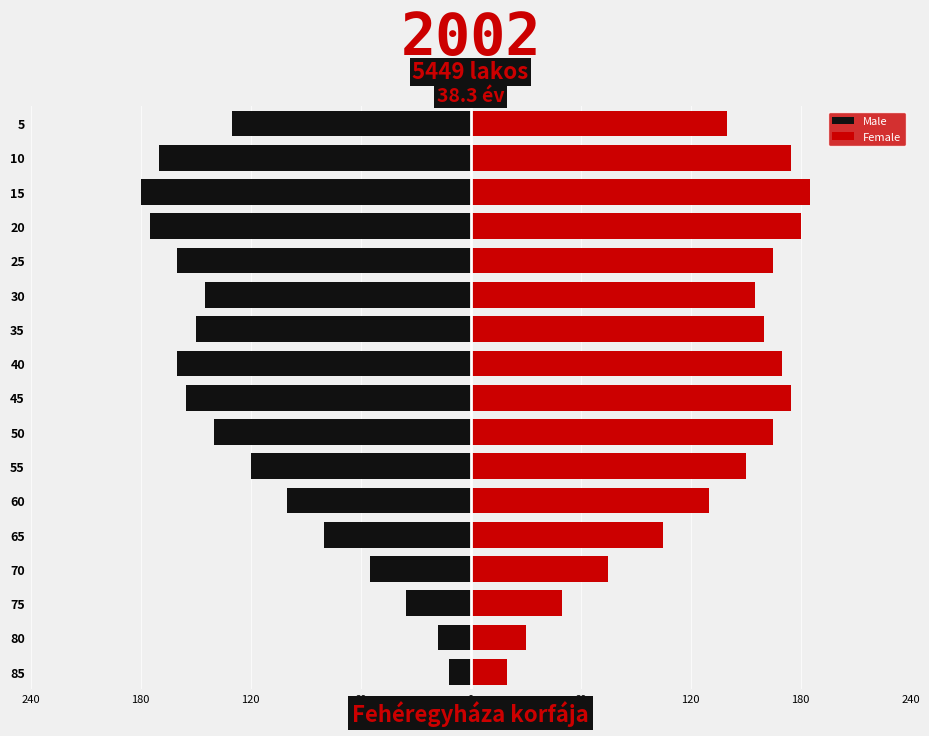

Between 85 and 50, which series saw the biggest shift?

Female